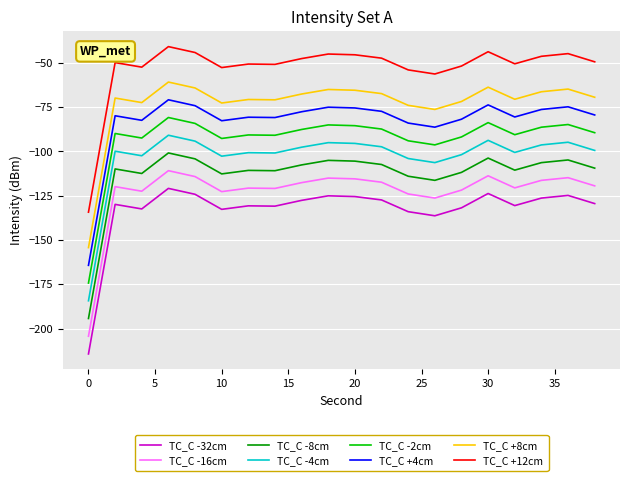

Which series has the largest total across all categories?

TC_C +12cm